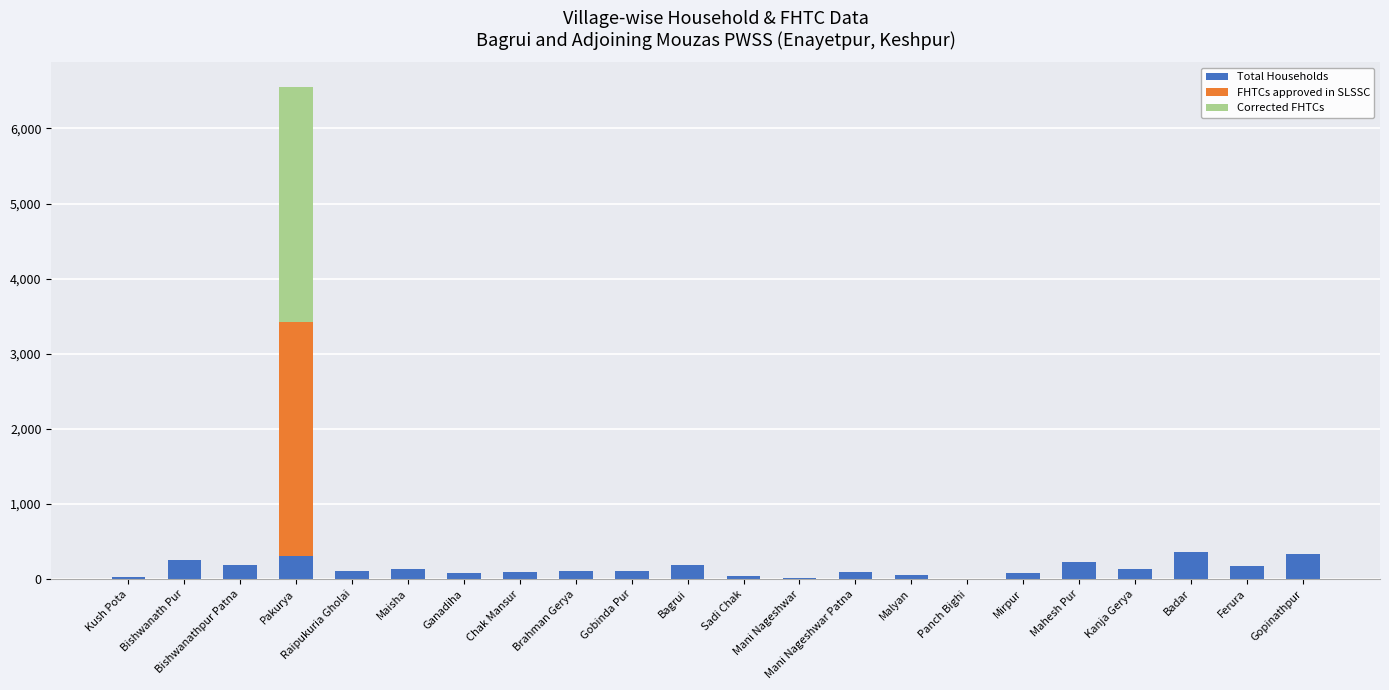

What is the sum of all Total Households values?

3117